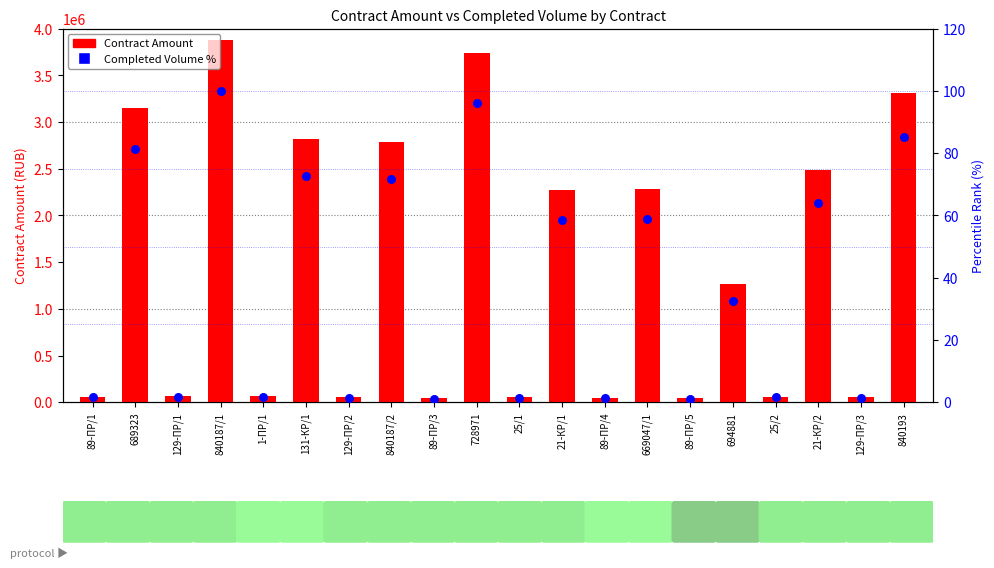

Which series has the largest Y range (max minus min)?

Contract Amount